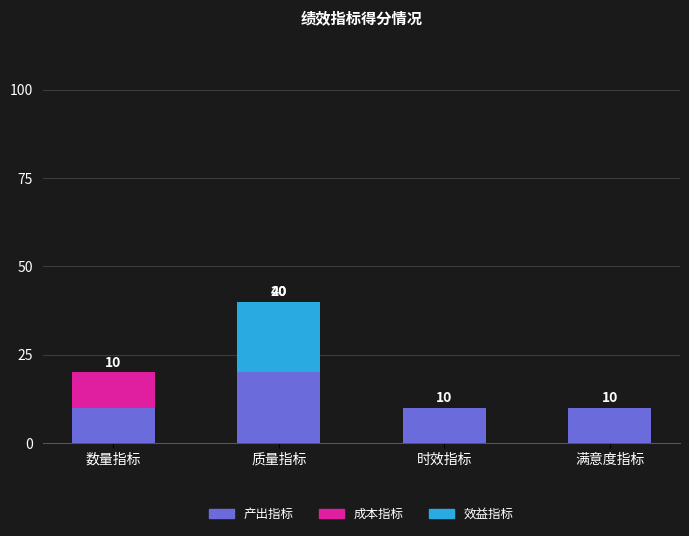

At which category is the sum across all series the highest?

质量指标